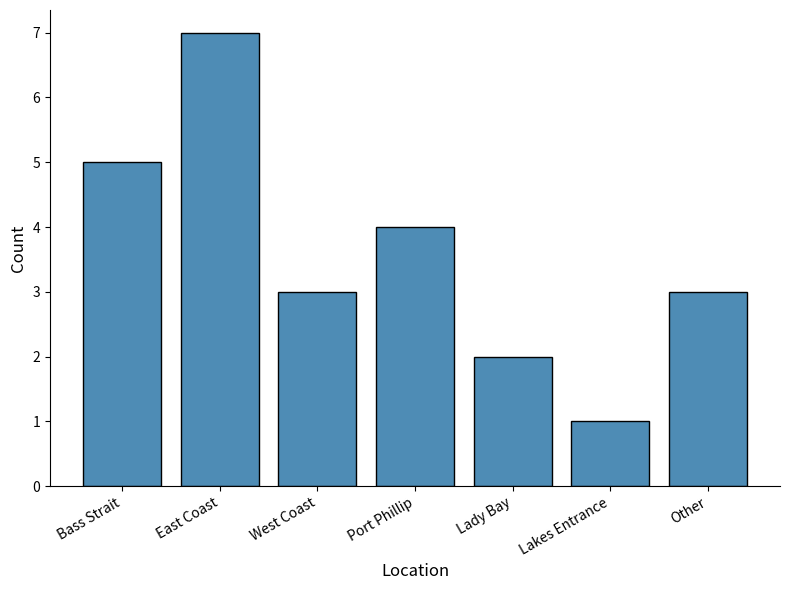

What is the average value?

4